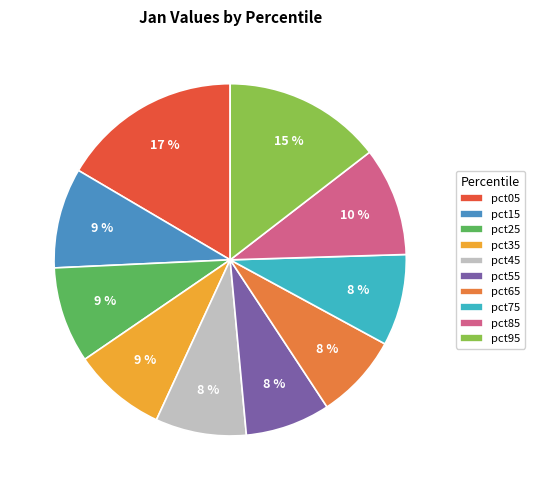

Is the sum of pct75 and pct25 greater than half?

No